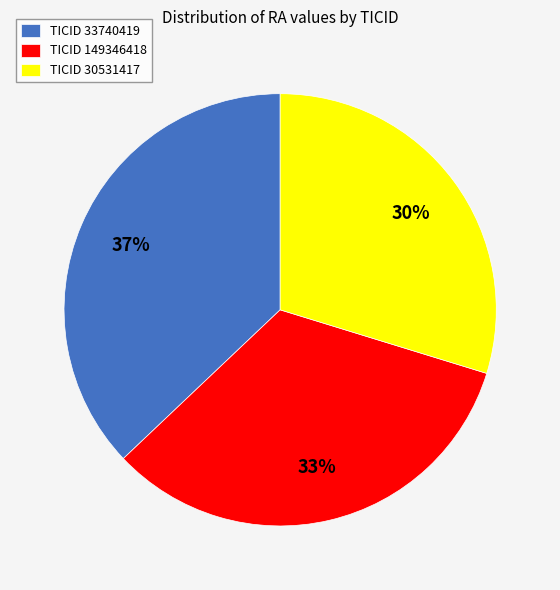

Is it true that TICID 33740419 is 37% of the pie?

True